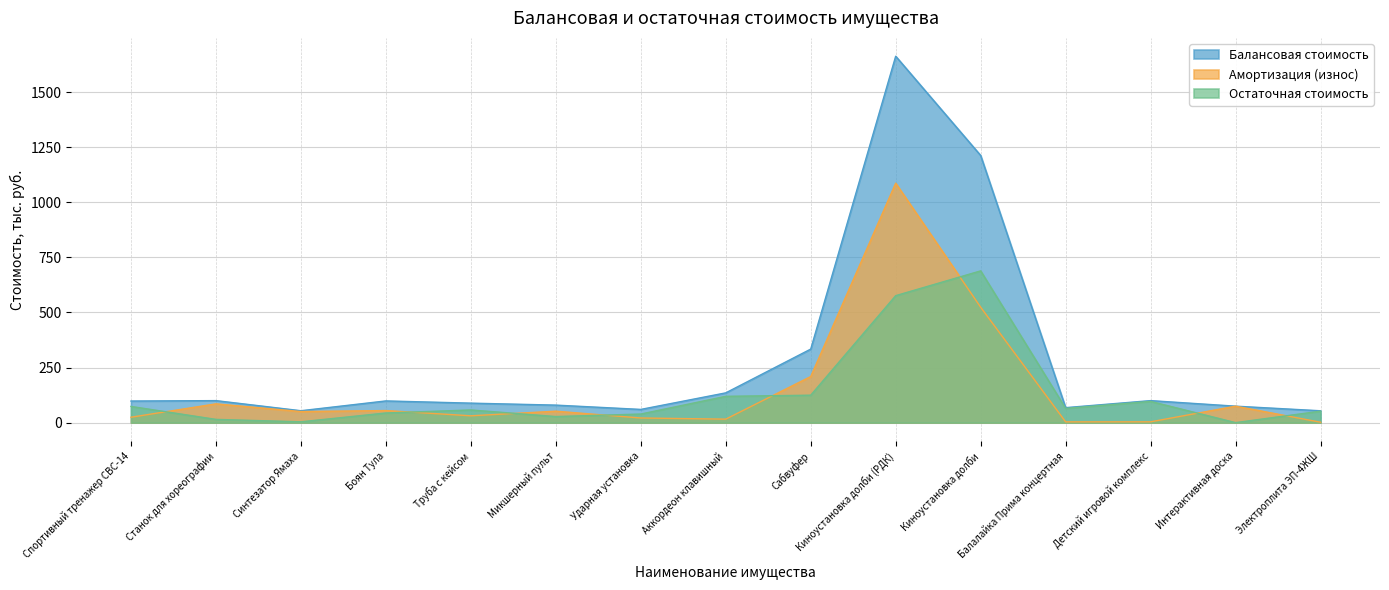

How many lines are shown in the chart?

3